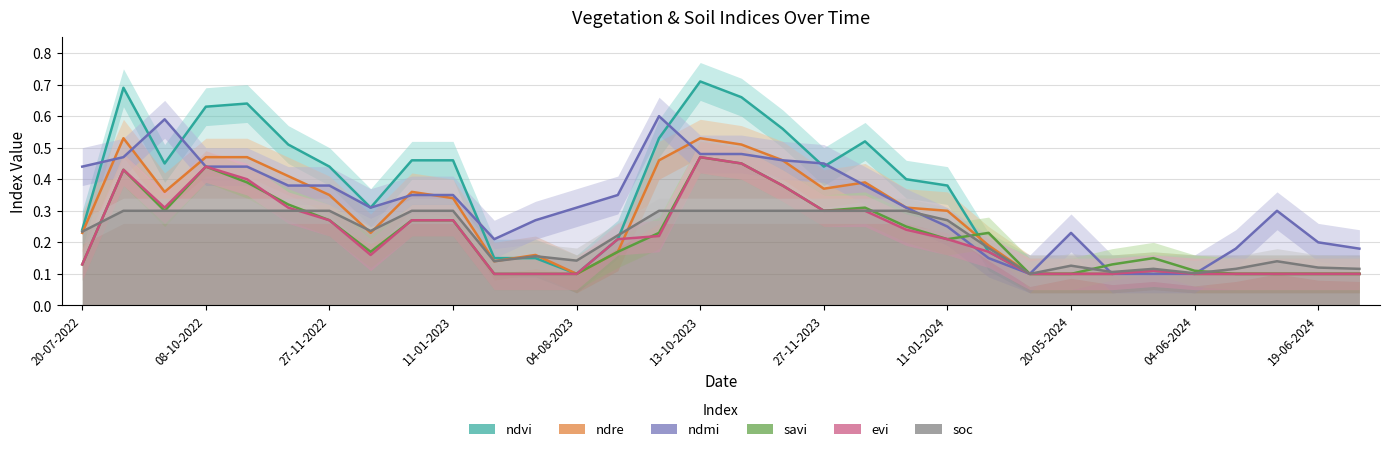

What are all the series names shown in the legend?

ndvi, ndre, ndmi, savi, evi, soc